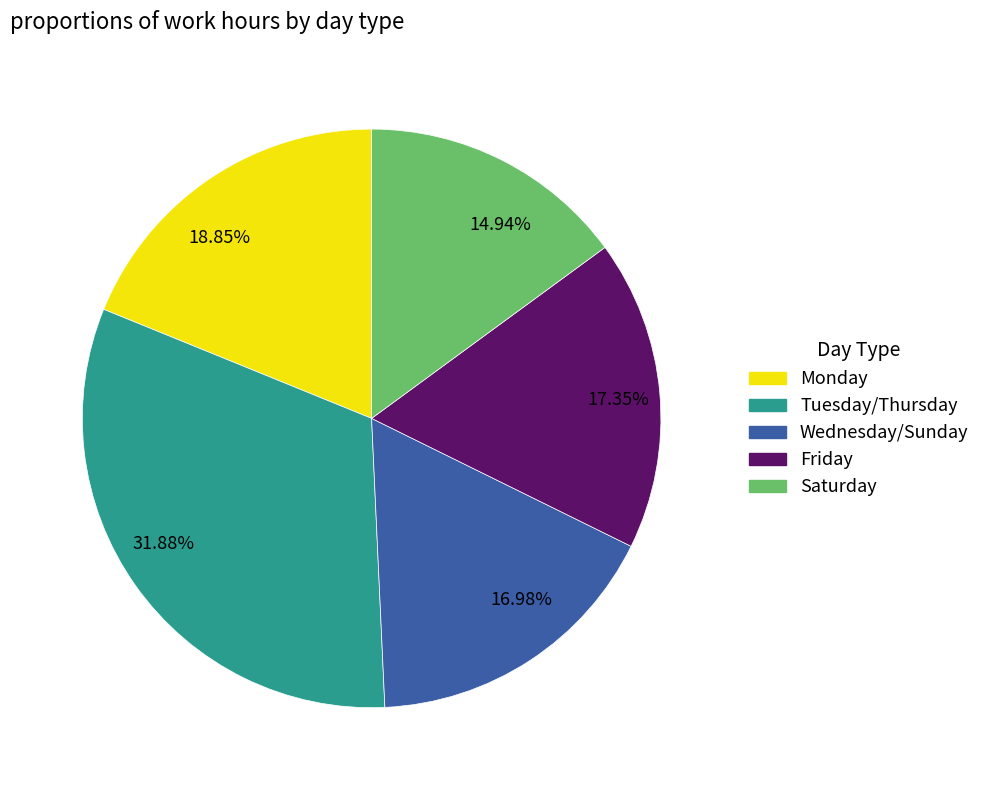

To the nearest percent, what is the difference between the largest and smallest slice percentages?

17%